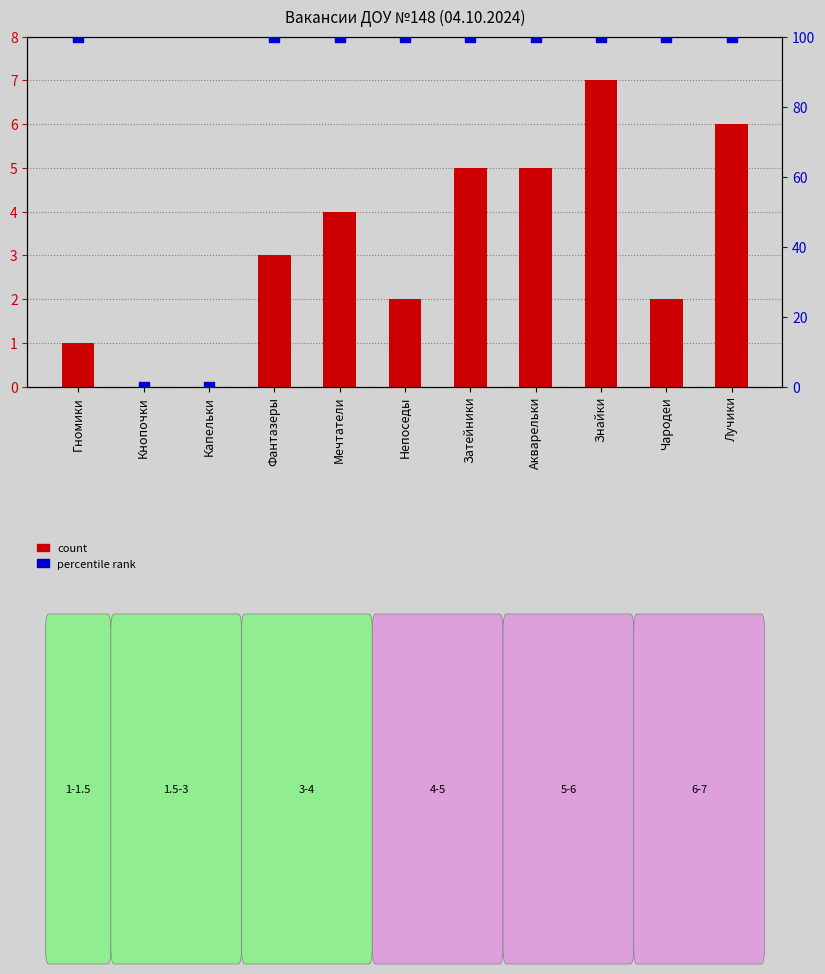

At how many categories does at least one series exceed 2?

9